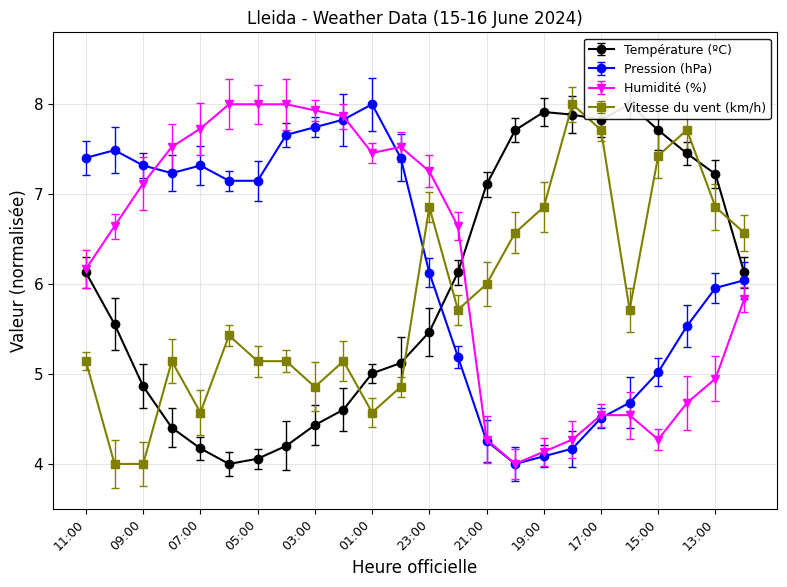

Rank the series at 09:00 from lowest to highest value.

Vitesse du vent (km/h), Température (ºC), Humidité (%), Pression (hPa)